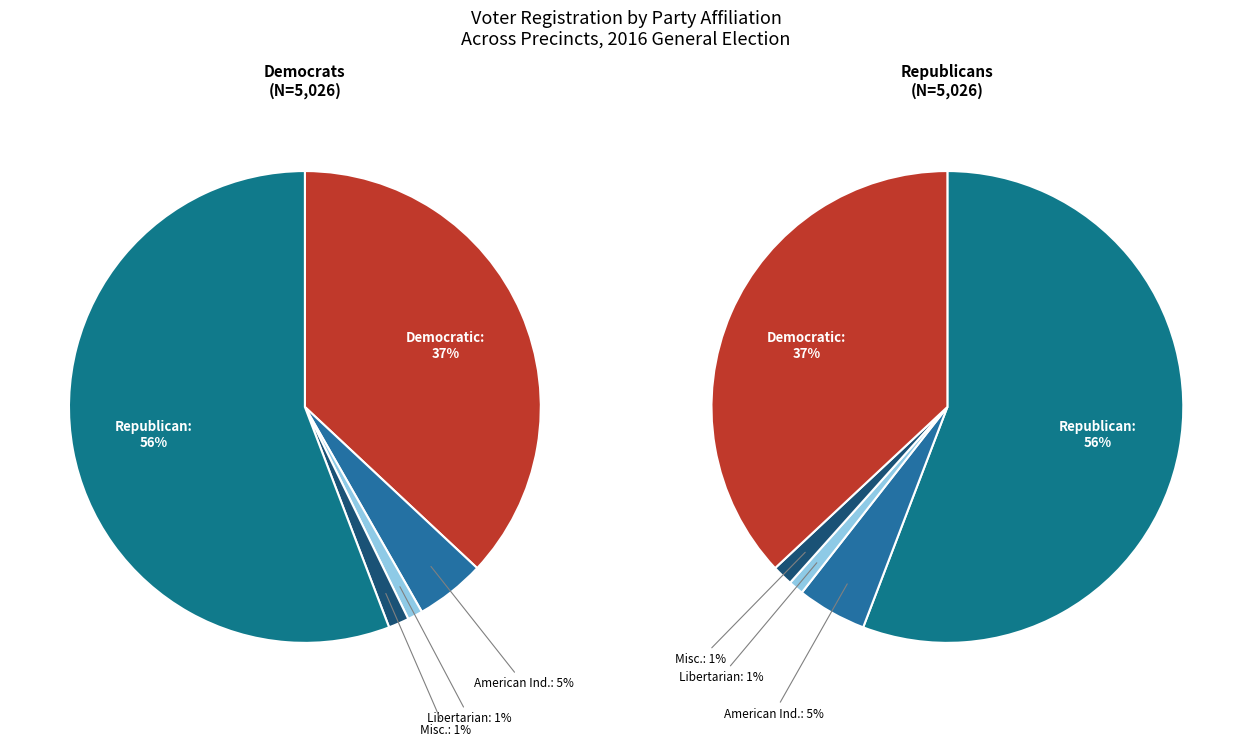

Does 4001 represent more than half of the total?

No